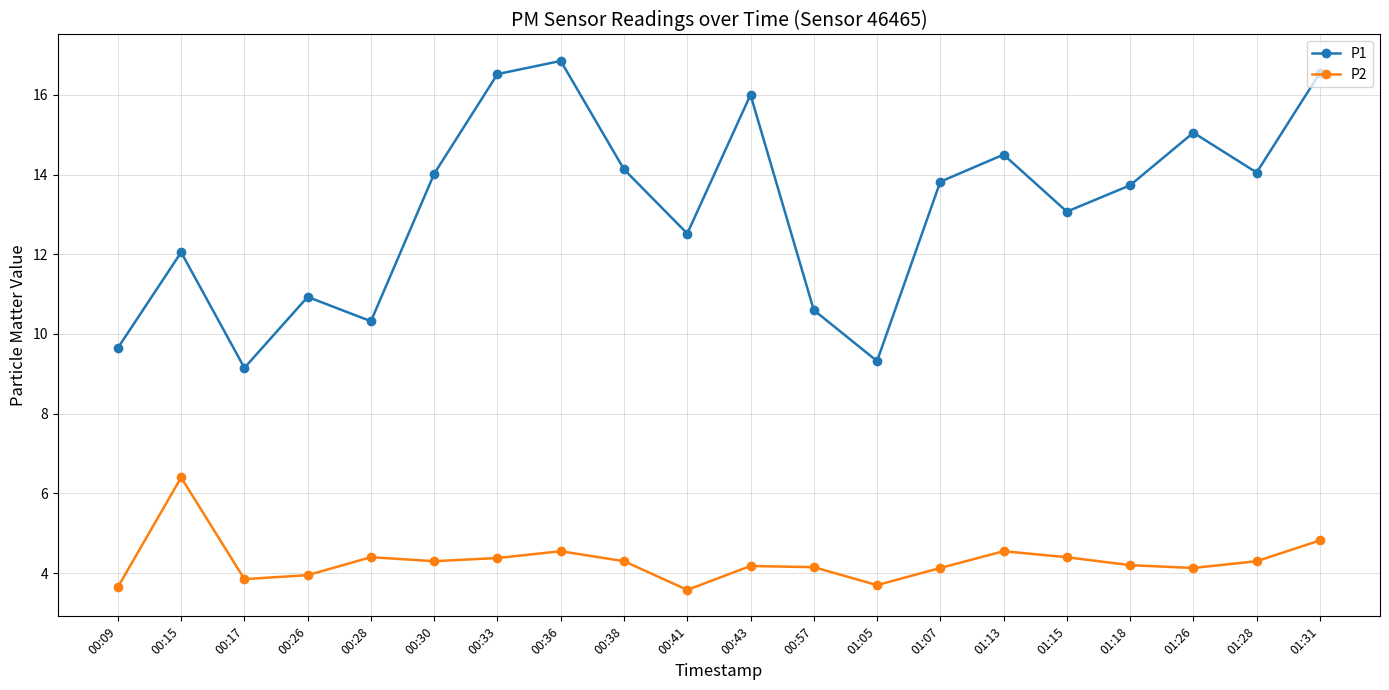

Is this an area chart (filled region under the line)?

No